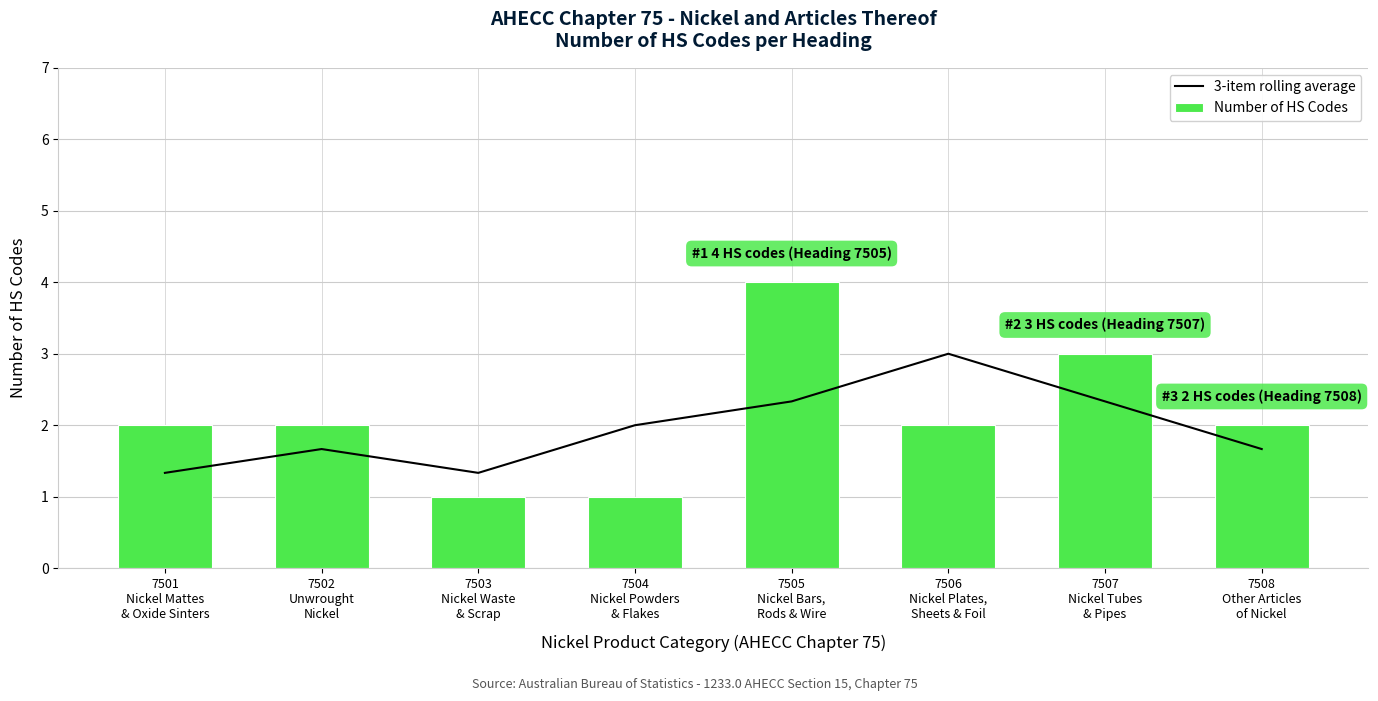

How many data points in Number of HS Codes are less than 2?

2